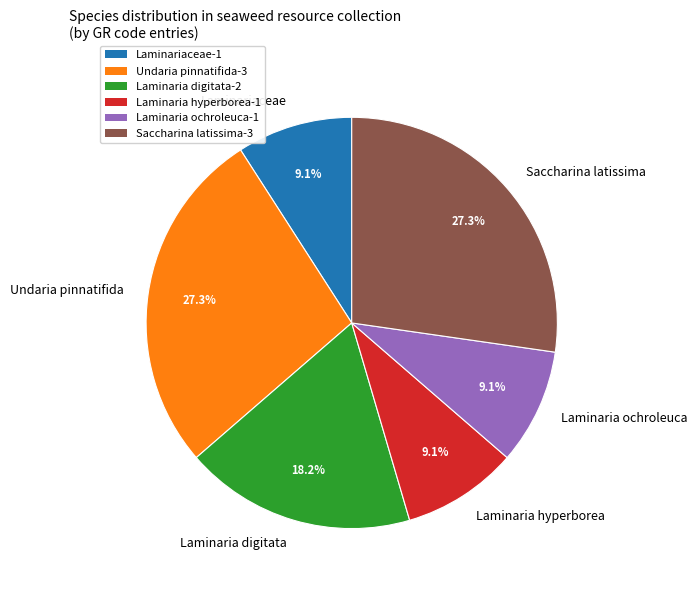

What percentage do Laminaria hyperborea and Laminariaceae together represent?

18.2%